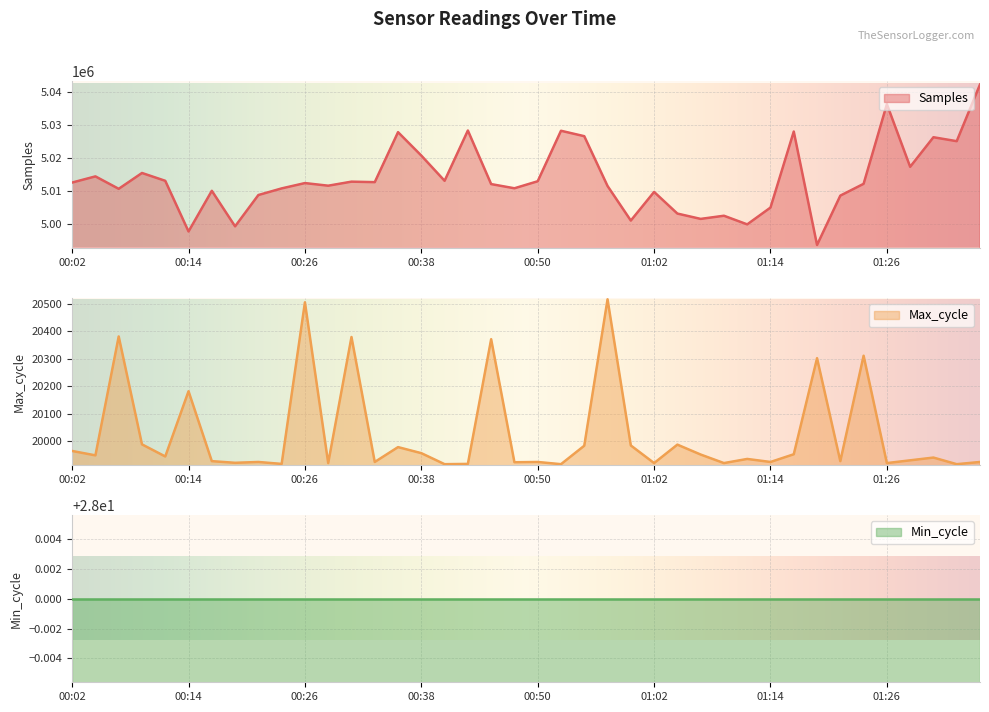

In Samples, how many points are lower than both neighbors (excluding endpoints)?

13